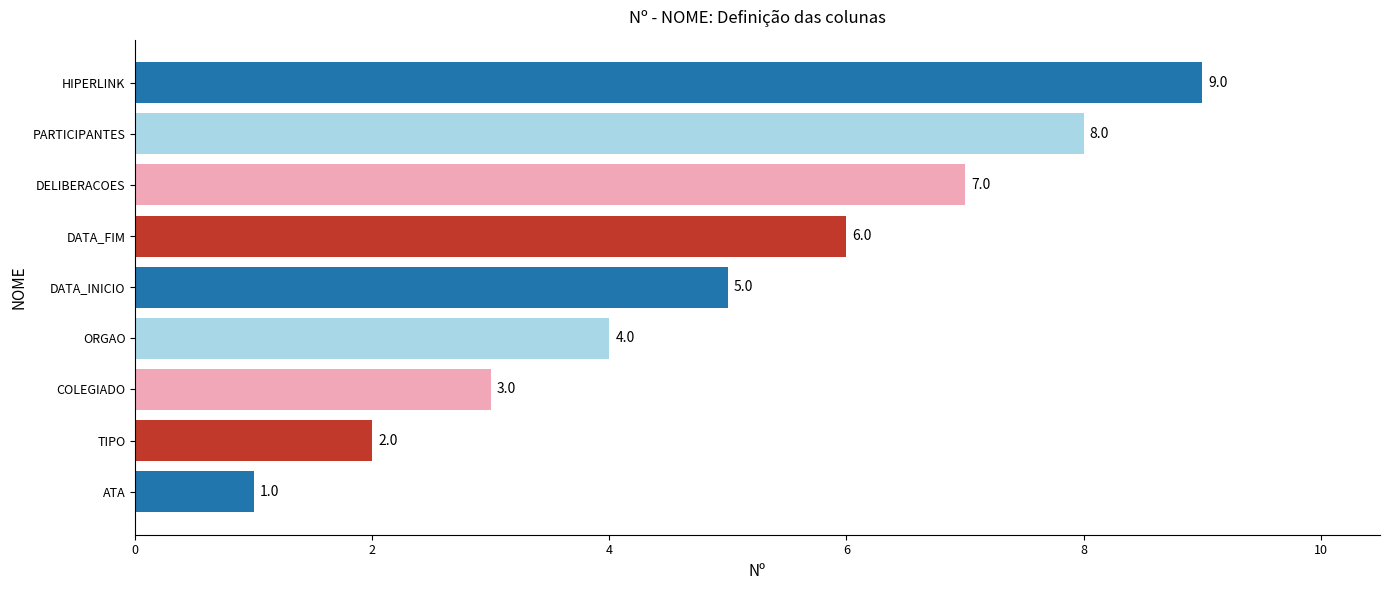

Rank the categories by value from lowest to highest.

ATA, TIPO, COLEGIADO, ORGAO, DATA_INICIO, DATA_FIM, DELIBERACOES, PARTICIPANTES, HIPERLINK